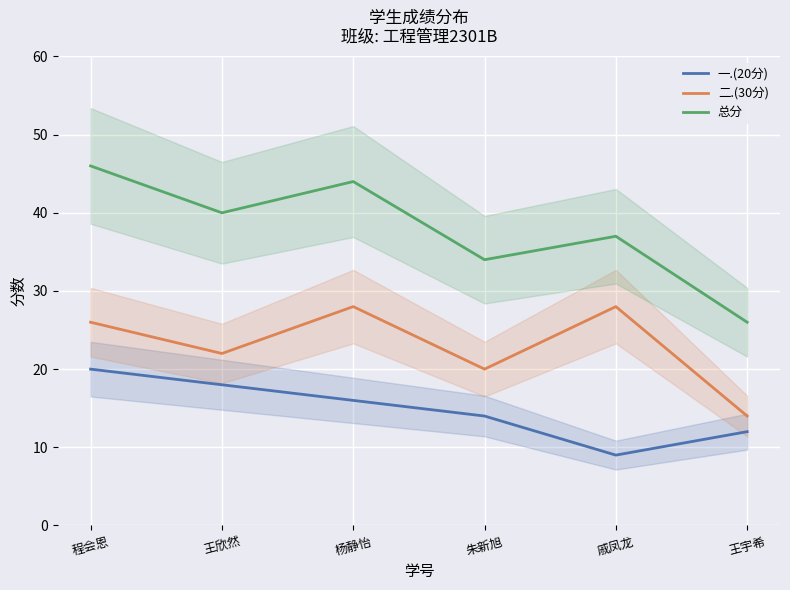

What is the difference between the 总分 values at 王欣然 and 王宇希?

14